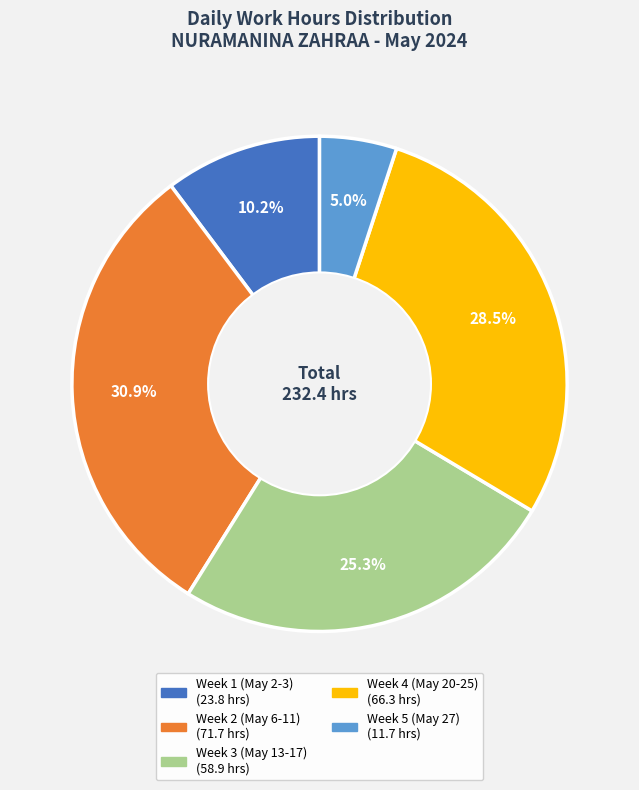

Is there a majority slice in this chart?

No